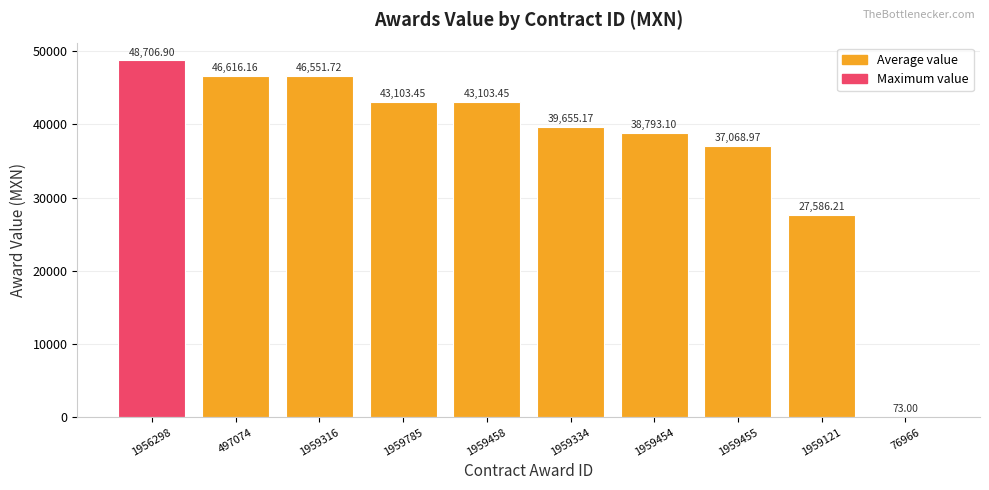

Between 76966 and 1959334, which is larger?

1959334